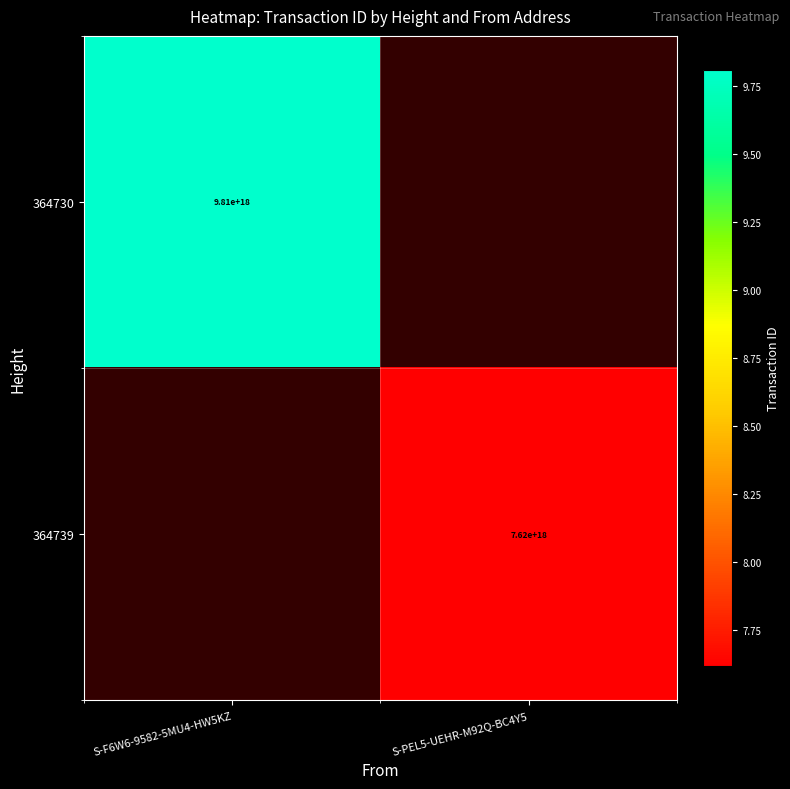

The value of 364739 at S-PEL5-UEHR-M92Q-BC4Y5 is 12742605337182752768. True or false?

False